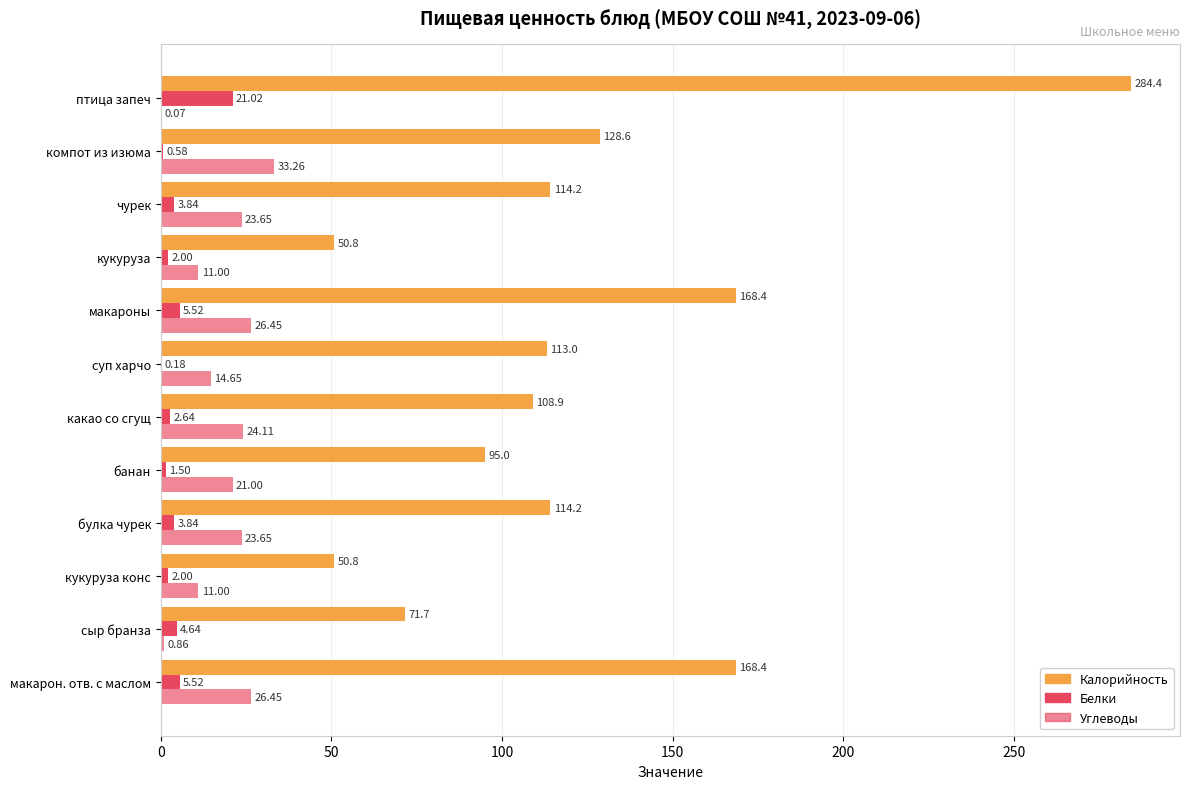

How many data points does each series have?

12